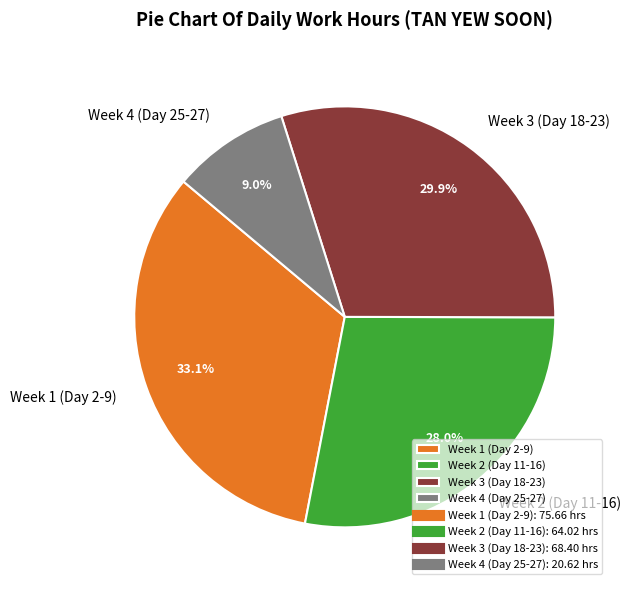

Do Week 3 (Day 18-23) and Week 2 (Day 11-16) together represent more than half of the pie?

Yes